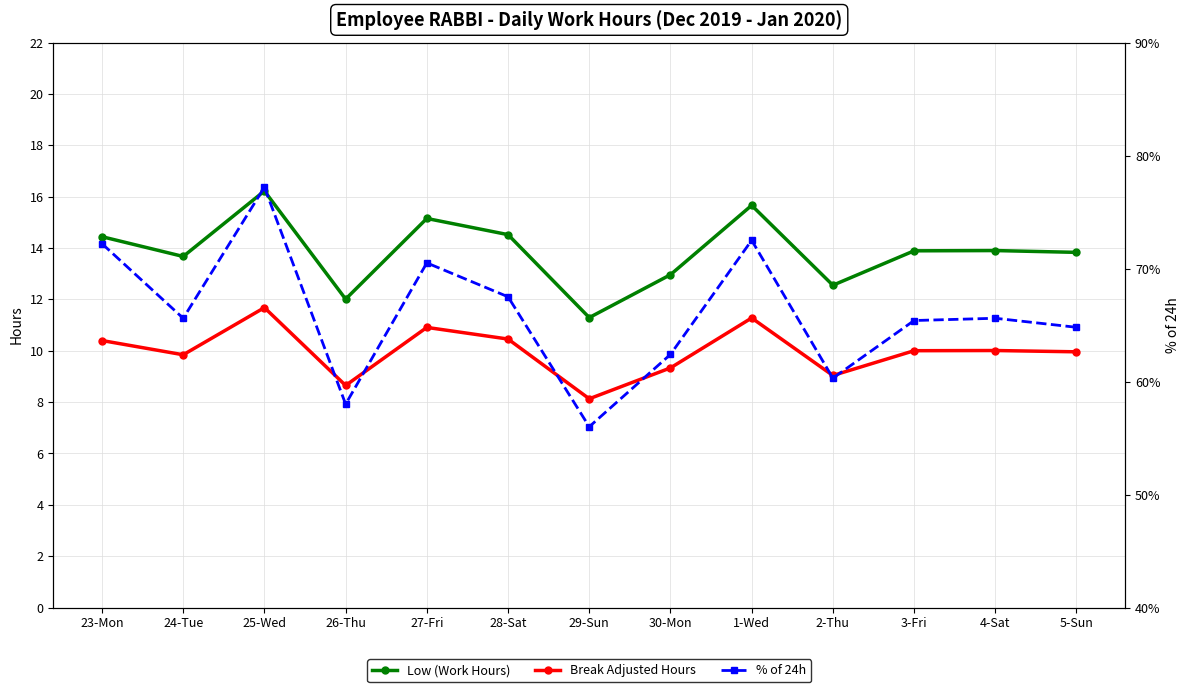

Where is the first local minimum for Break Adjusted Hours?

24-Tue